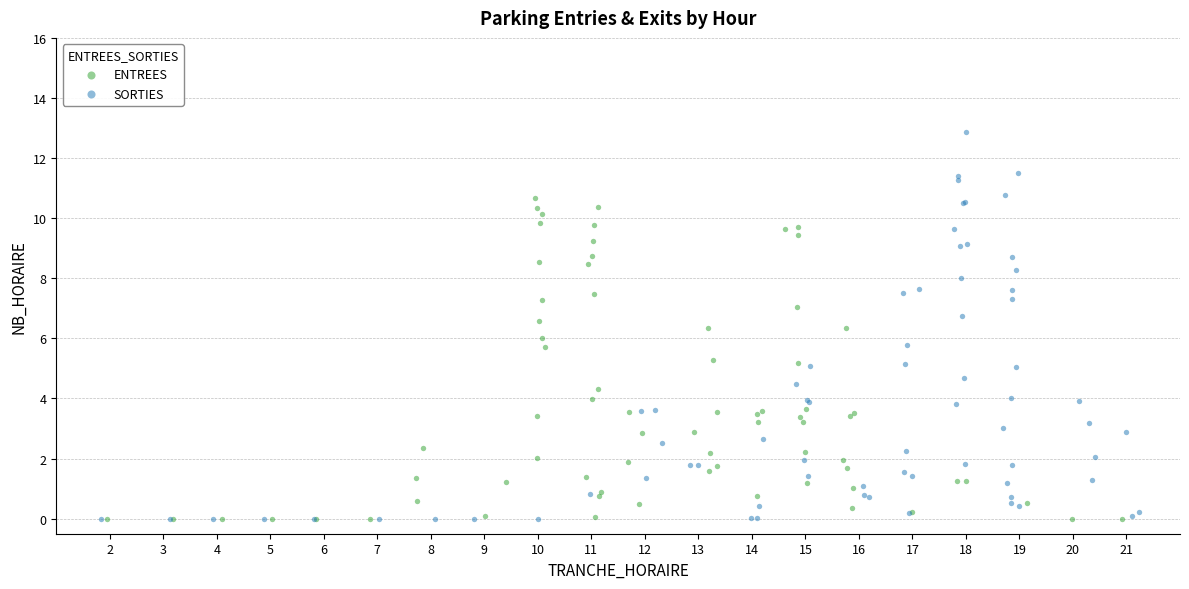

Which series reaches the maximum Y coordinate?

SORTIES